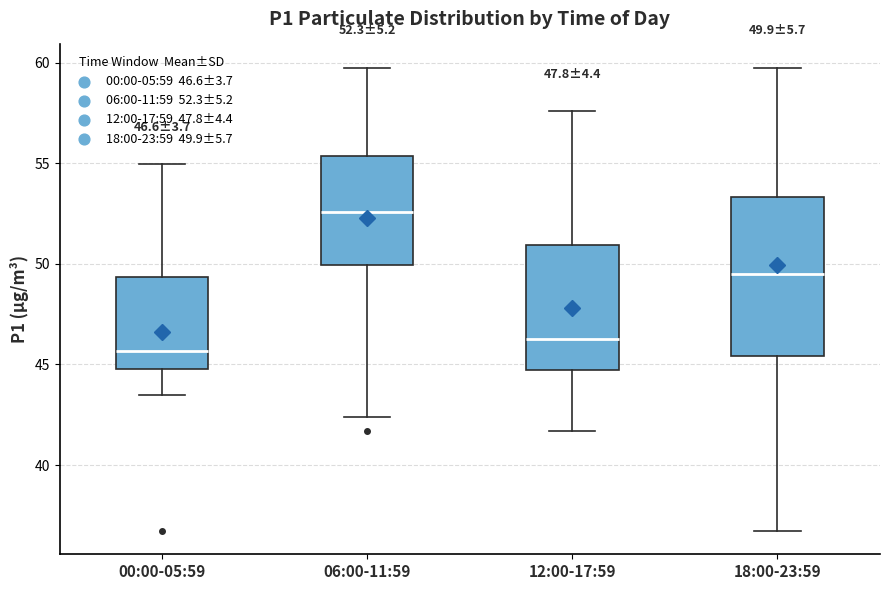

Comparing the boxes themselves (not the whiskers), which one is the tallest?

18:00-23:59